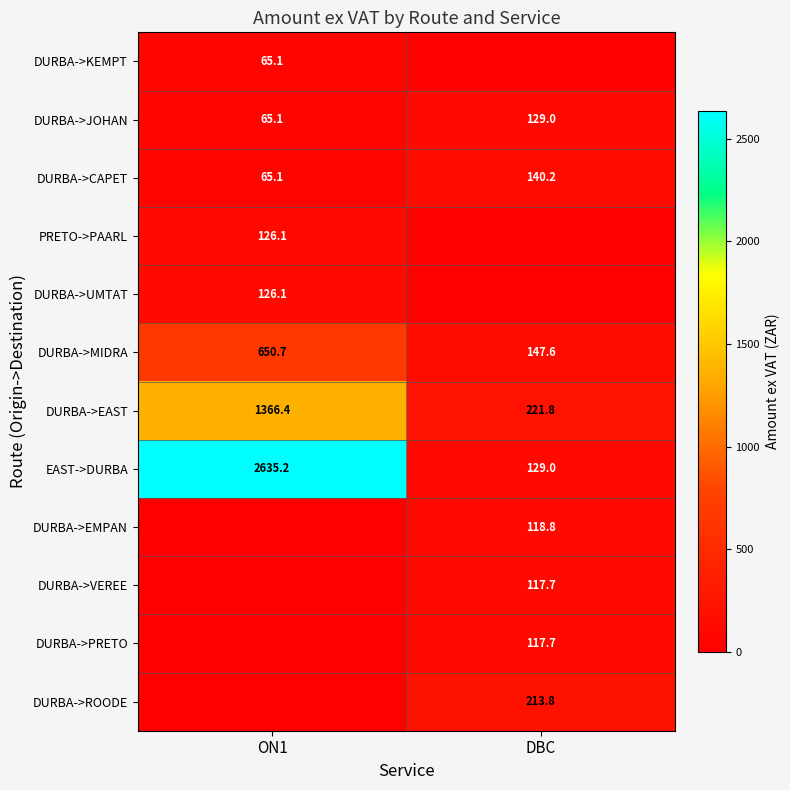

What is the sum of all EAST->DURBA values?

2764.2